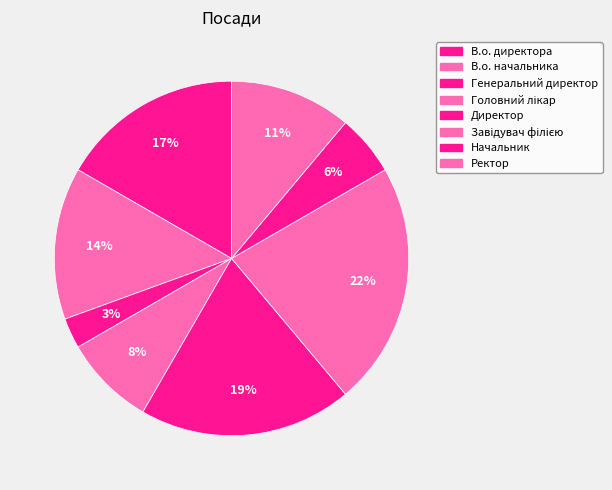

How many slices are in this pie chart?

8